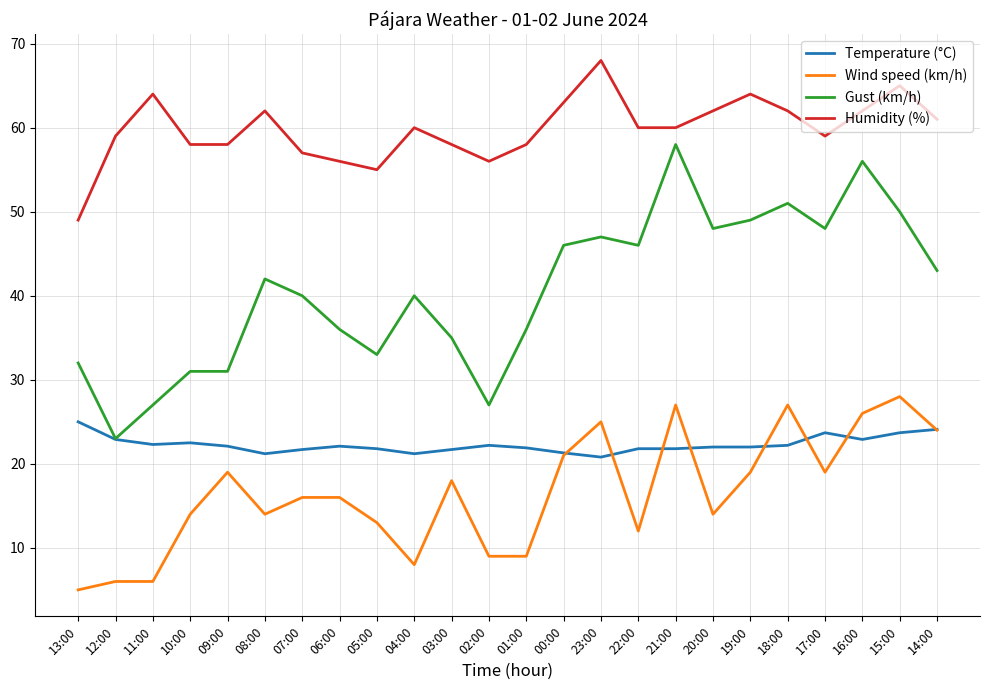

At which label does Wind speed (km/h) first exceed 16?

09:00